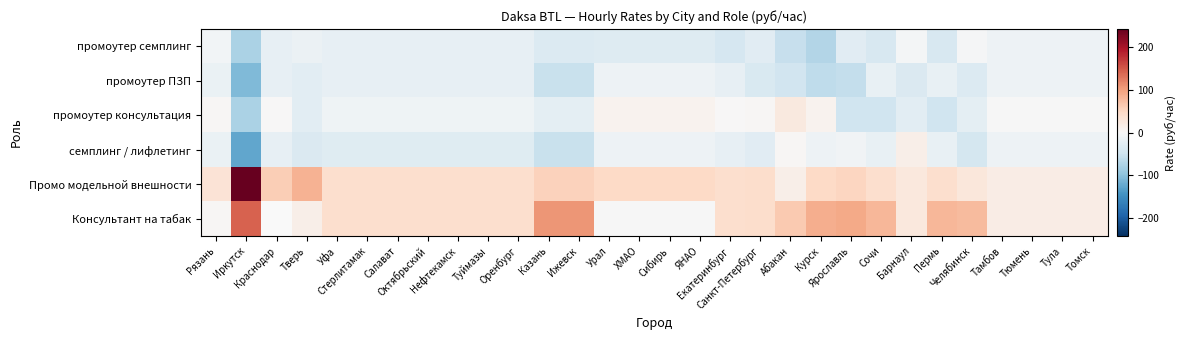

Where does the семплинг / лифлетинг series first go above -18?

Рязань